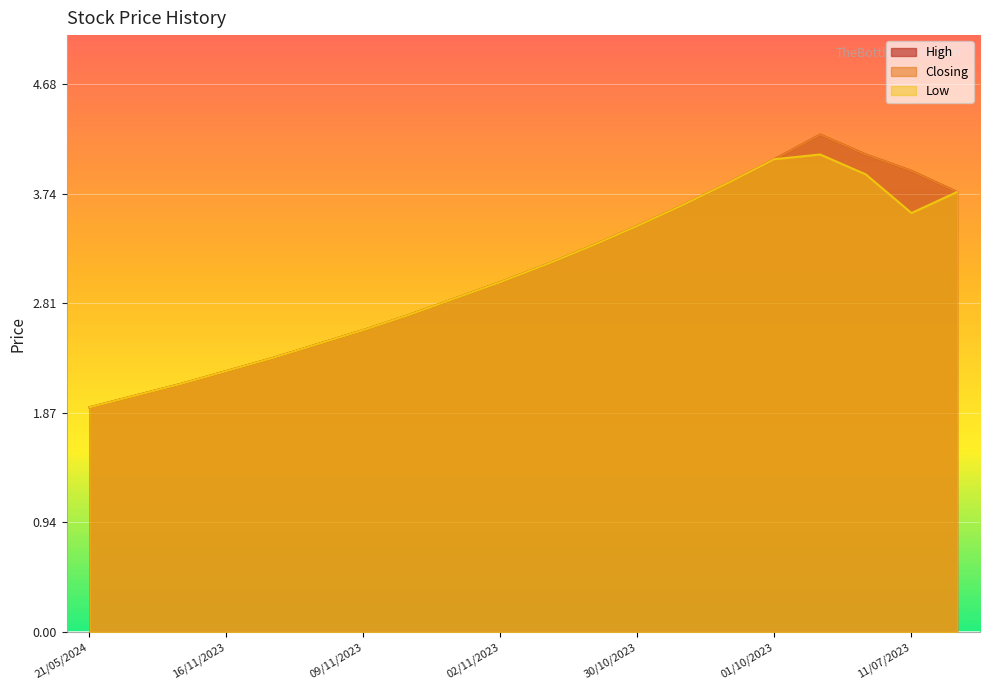

How many interior local peaks does the High series have?

1